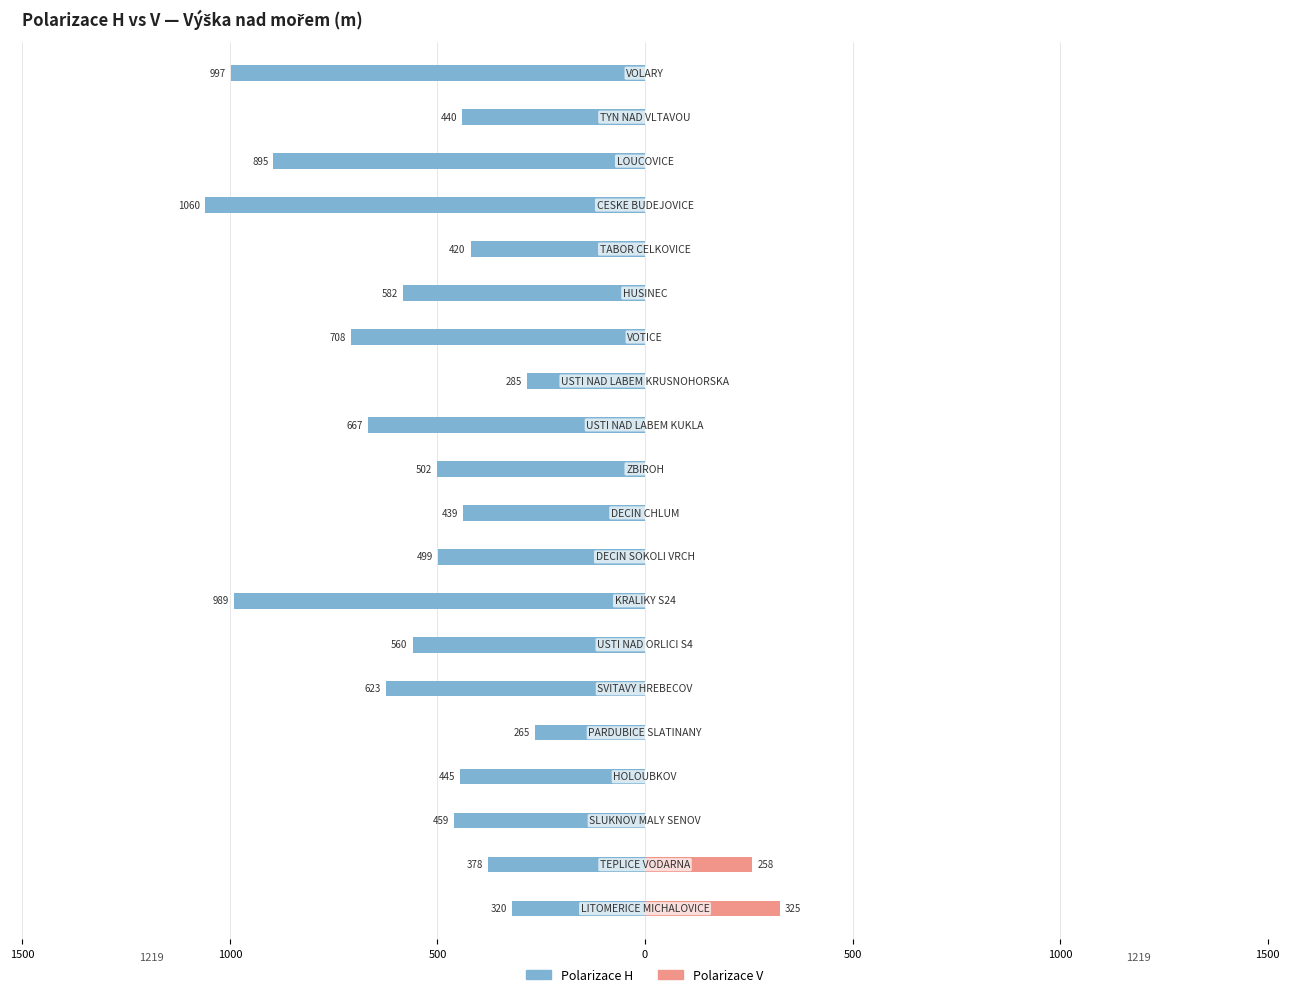

Count the number of categories in the chart.

20